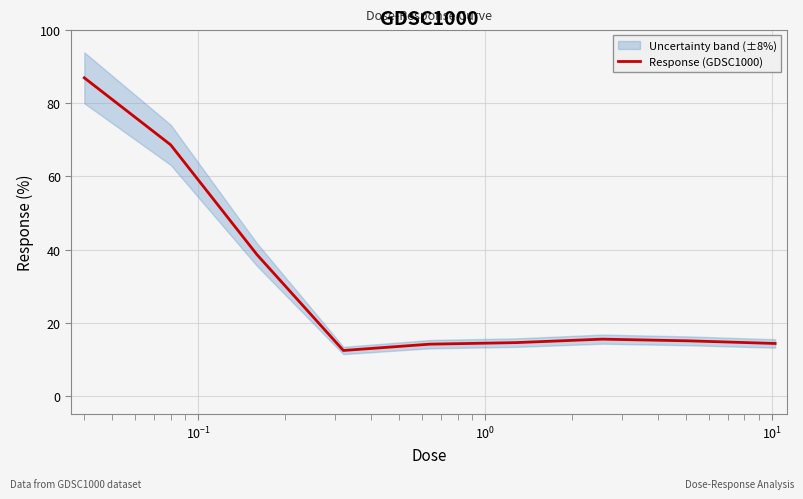

Reading right to left, transcribe all the data shown in this chart.

14.4	15.1	15.5	14.6	14.2	12.5	38.6	68.6	86.9